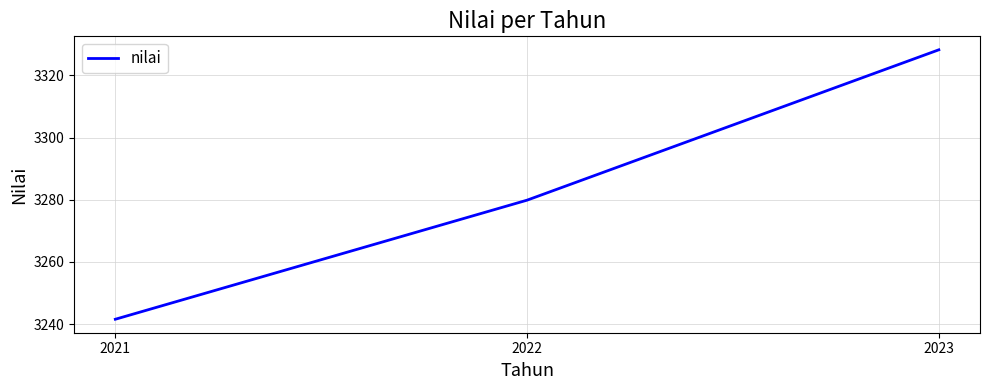

Does the chart display data point markers on the line(s)?

No